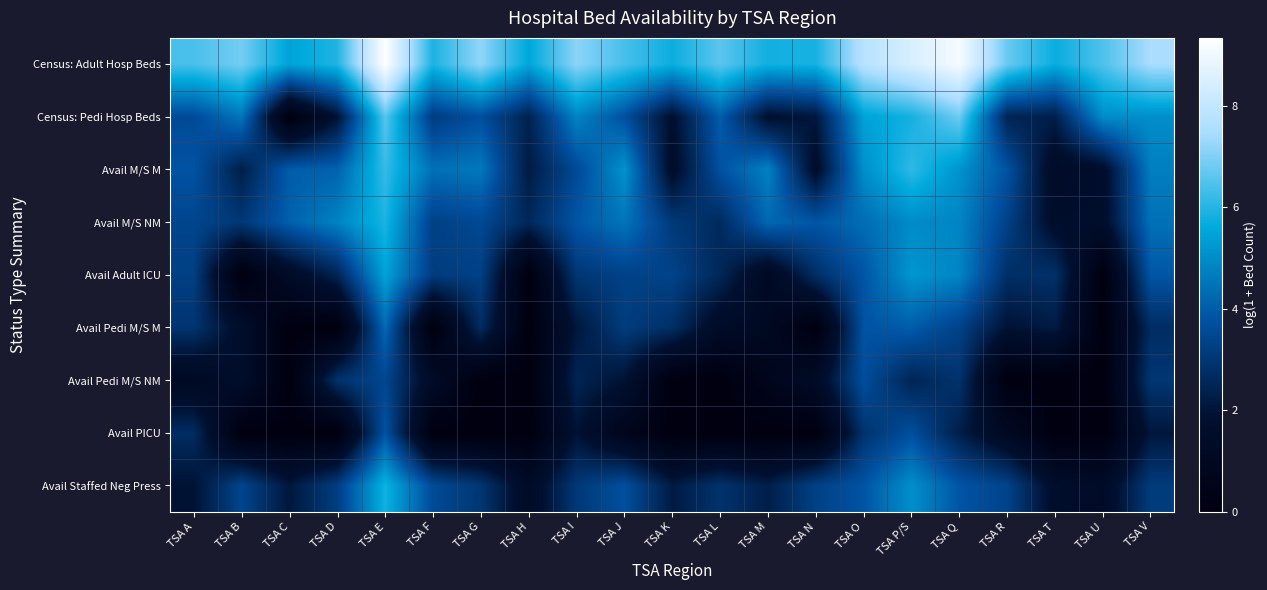

What is the spread (max minus min) of values at TSA R?

6.8